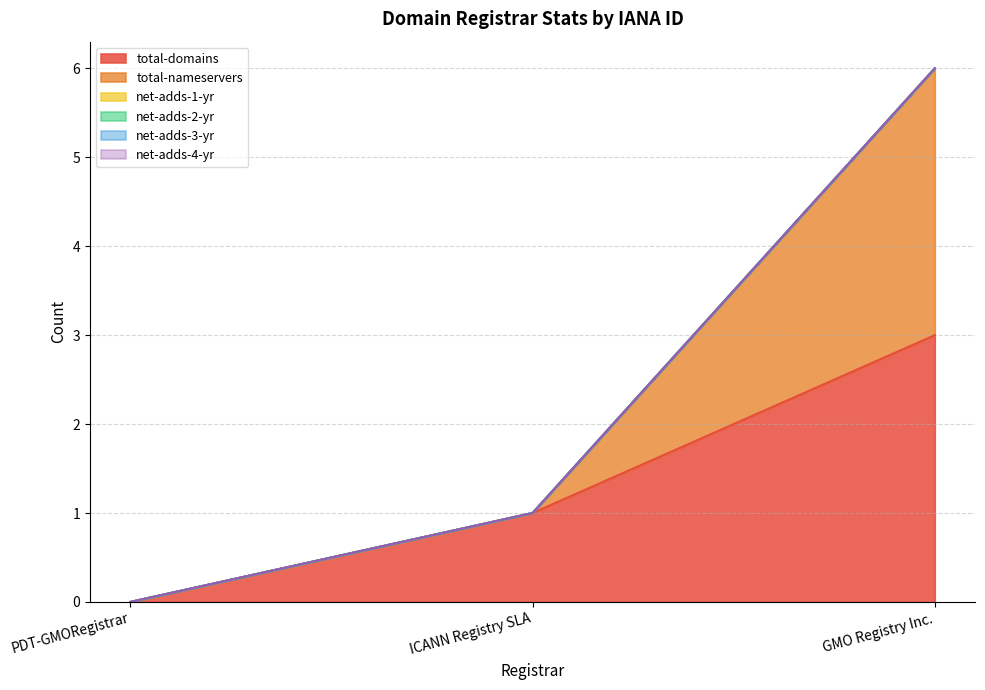

Reading left to right, what are all the values shown in this chart?

total-domains: PDT-GMORegistrar=0	ICANN Registry SLA=1	GMO Registry Inc.=3
total-nameservers: PDT-GMORegistrar=0	ICANN Registry SLA=0	GMO Registry Inc.=3
net-adds-1-yr: PDT-GMORegistrar=0	ICANN Registry SLA=0	GMO Registry Inc.=0
net-adds-2-yr: PDT-GMORegistrar=0	ICANN Registry SLA=0	GMO Registry Inc.=0
net-adds-3-yr: PDT-GMORegistrar=0	ICANN Registry SLA=0	GMO Registry Inc.=0
net-adds-4-yr: PDT-GMORegistrar=0	ICANN Registry SLA=0	GMO Registry Inc.=0